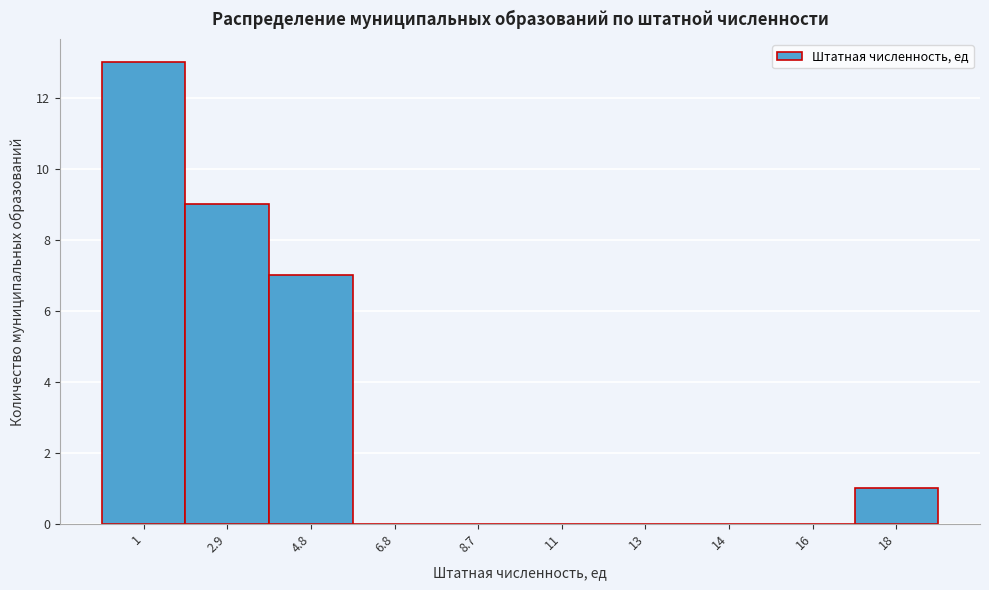

Reading left to right, list all the values displayed in this chart.

1=13	2.9=9	4.8=7	6.8=0	8.7=0	11=0	13=0	14=0	16=0	18=1